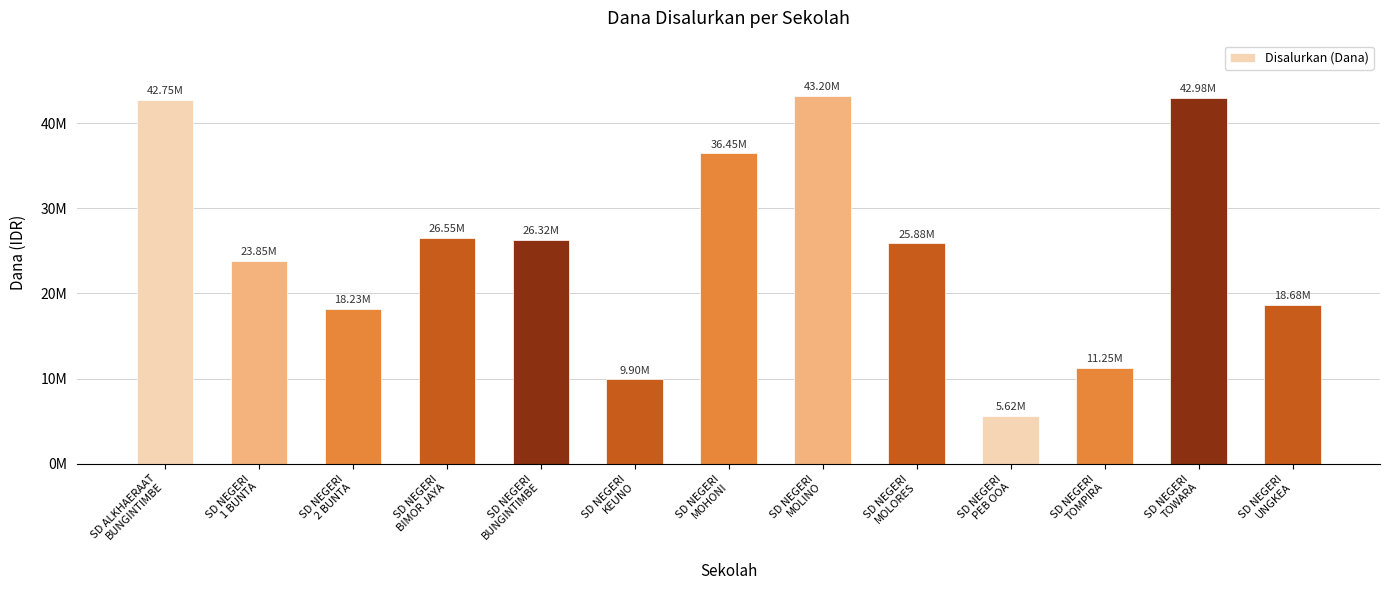

Between SD NEGERI
BIMOR JAYA and SD NEGERI
KEUNO, which is larger?

SD NEGERI
BIMOR JAYA